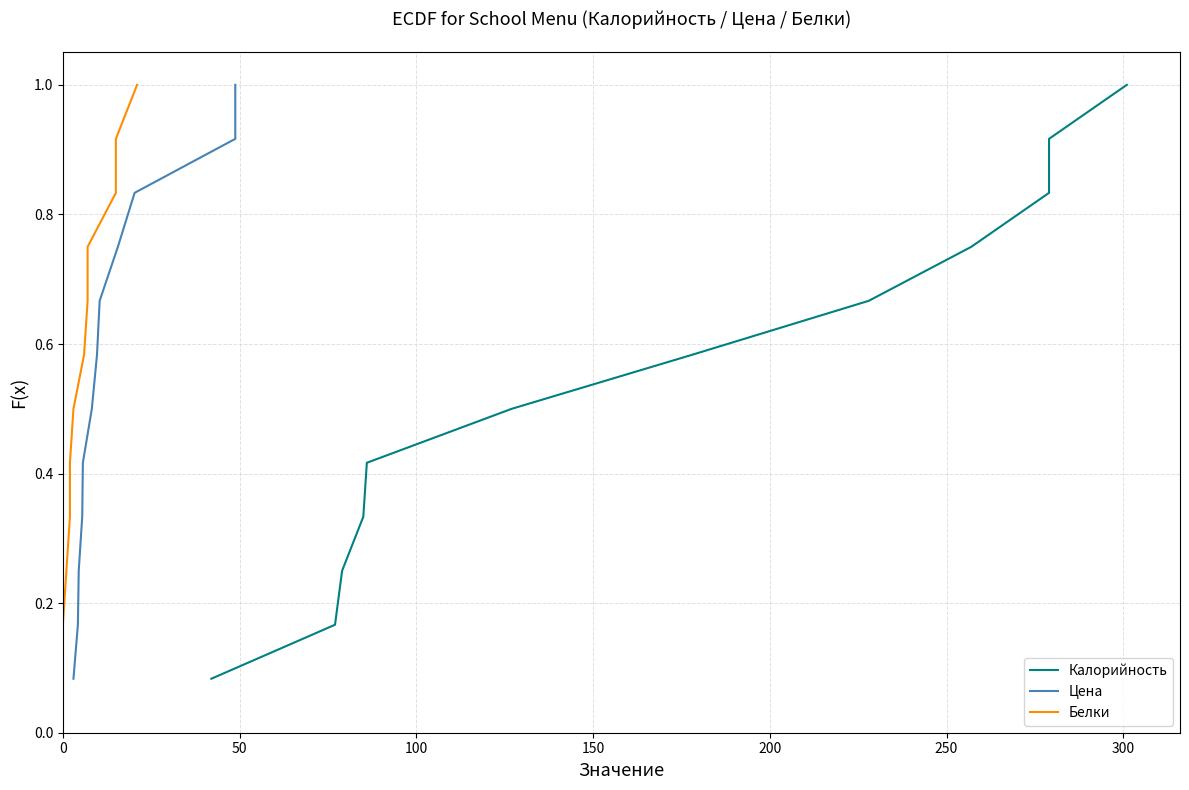

The value of Калорийность at 300 is 0.3. True or false?

False